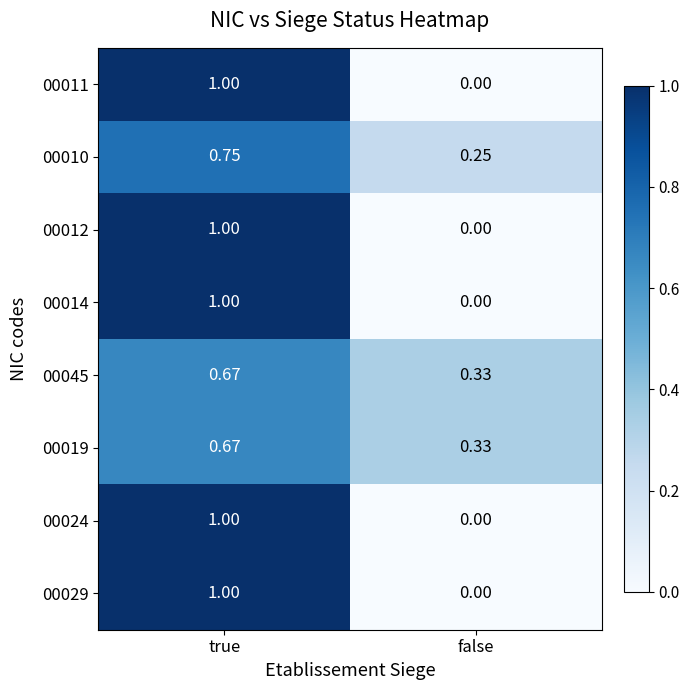

Is the value of 00014 at true greater than the value of 00024 at false?

Yes